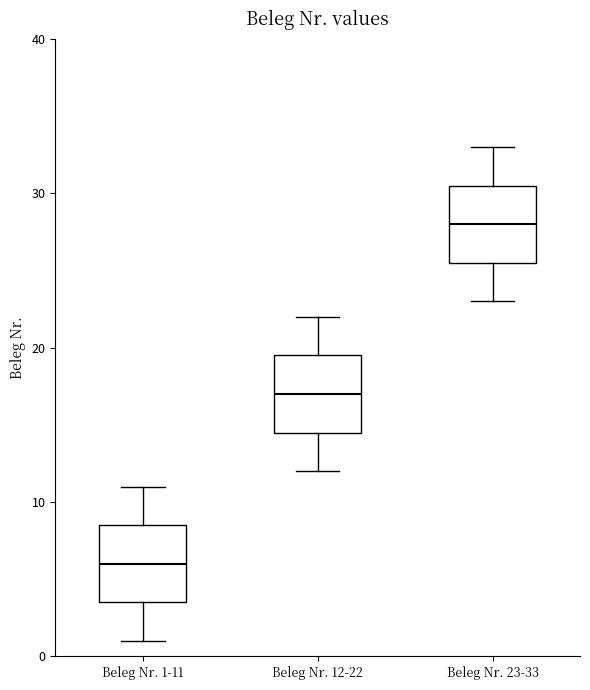

Reading left to right, transcribe this box plot: for each box, give where its median line is, the range the box spans, and where its two whiskers end, as read against the y-axis. The values are not printed on the chart, so give them approximately, as read against the axis.

Beleg Nr. 1-11: median 6, box 4 to 9, whiskers 1 to 11
Beleg Nr. 12-22: median 17, box 15 to 20, whiskers 12 to 22
Beleg Nr. 23-33: median 28, box 26 to 31, whiskers 23 to 33